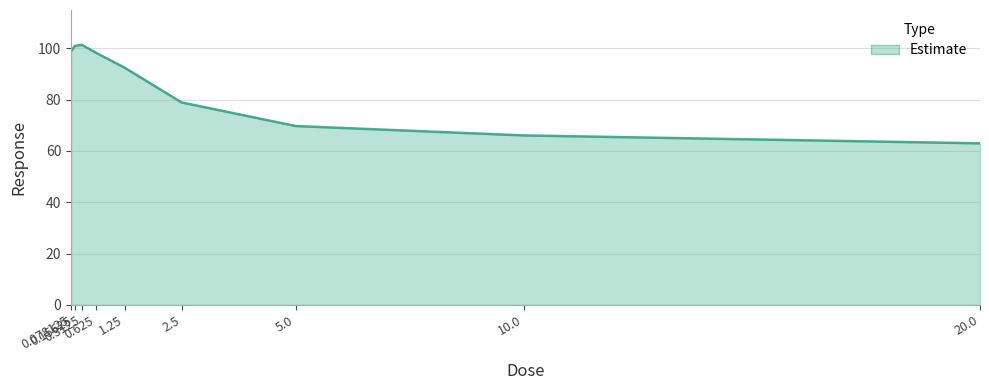

At which label is the value closest to 82?

2.5